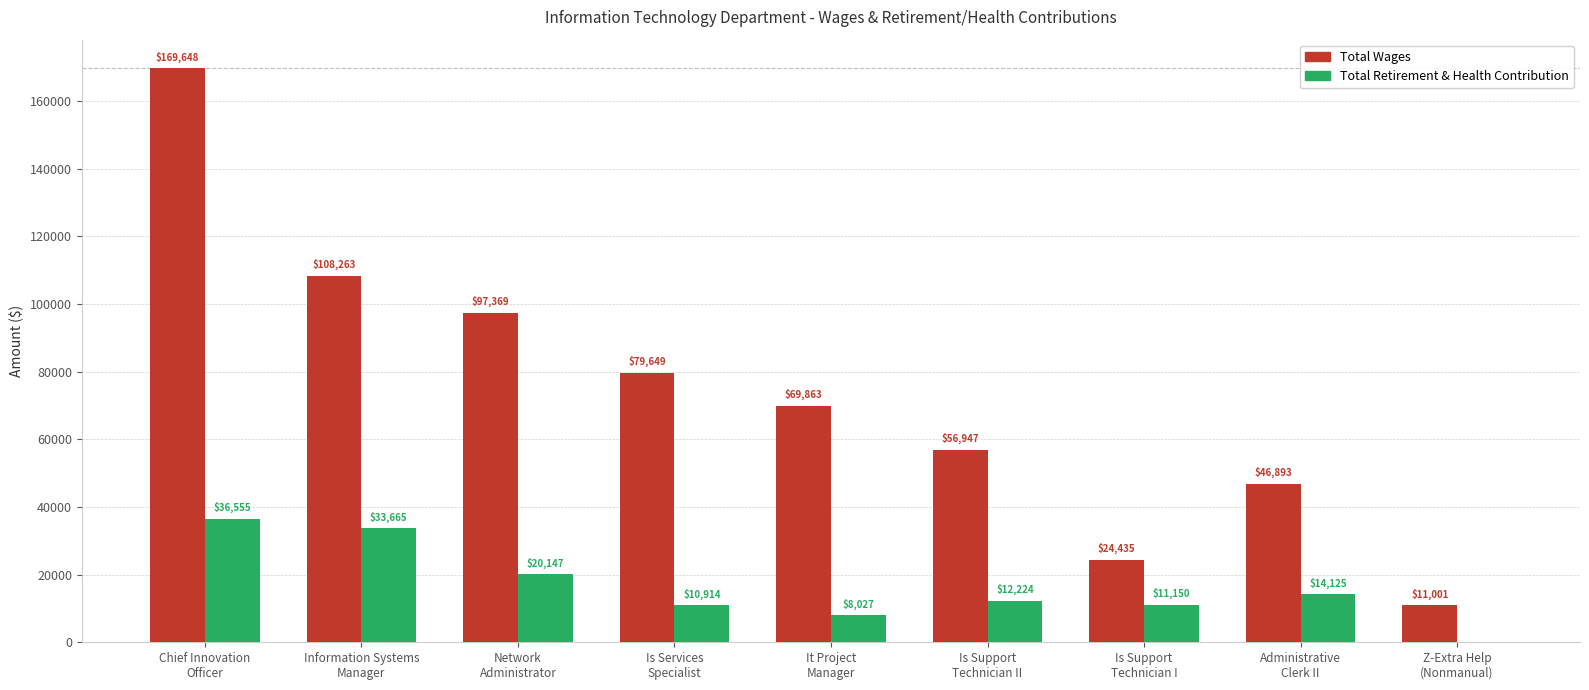

Reading left to right, what are all the values shown in this chart?

Total Wages: 169648	108263	97369	79649	69863	56947	24435	46893	11001
Total Retirement & Health Contribution: 36555	33665	20147	10914	8027	12224	11150	14125	0